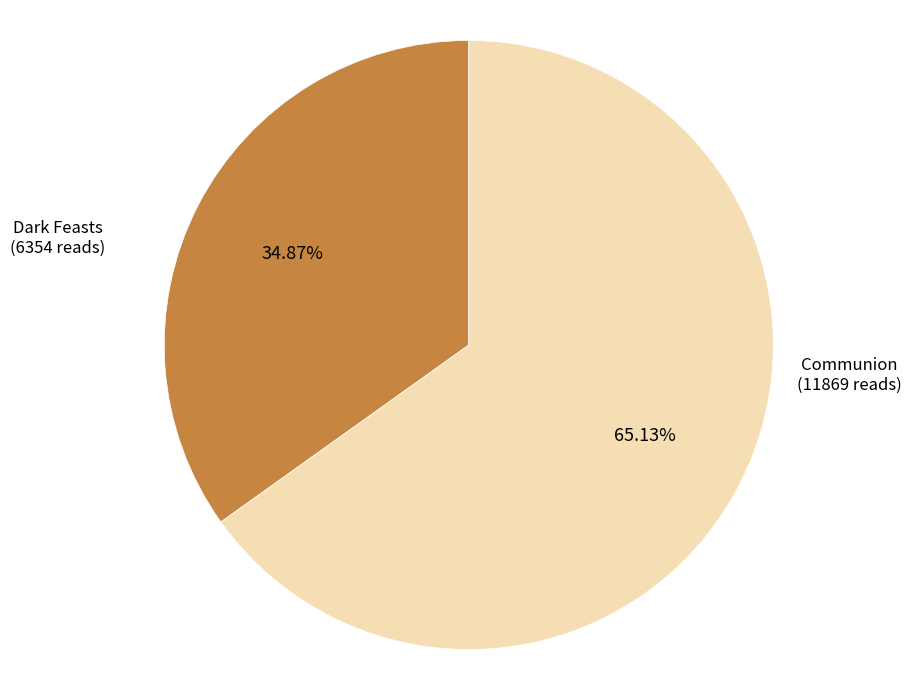

To the nearest percent, what is the average slice percentage?

50%